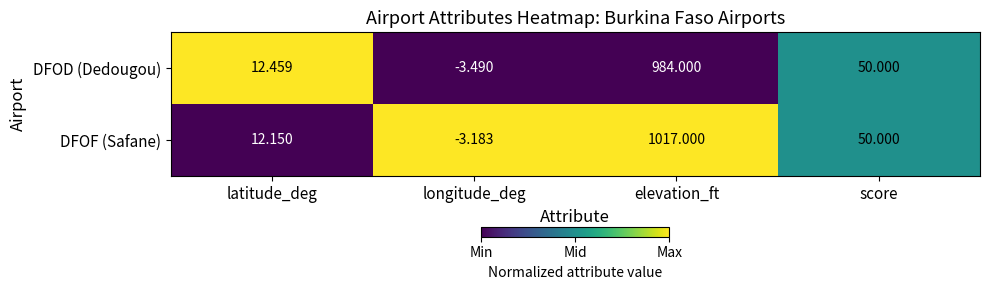

List the labels in order of DFOF (Safane) value, largest first.

elevation_ft, score, latitude_deg, longitude_deg